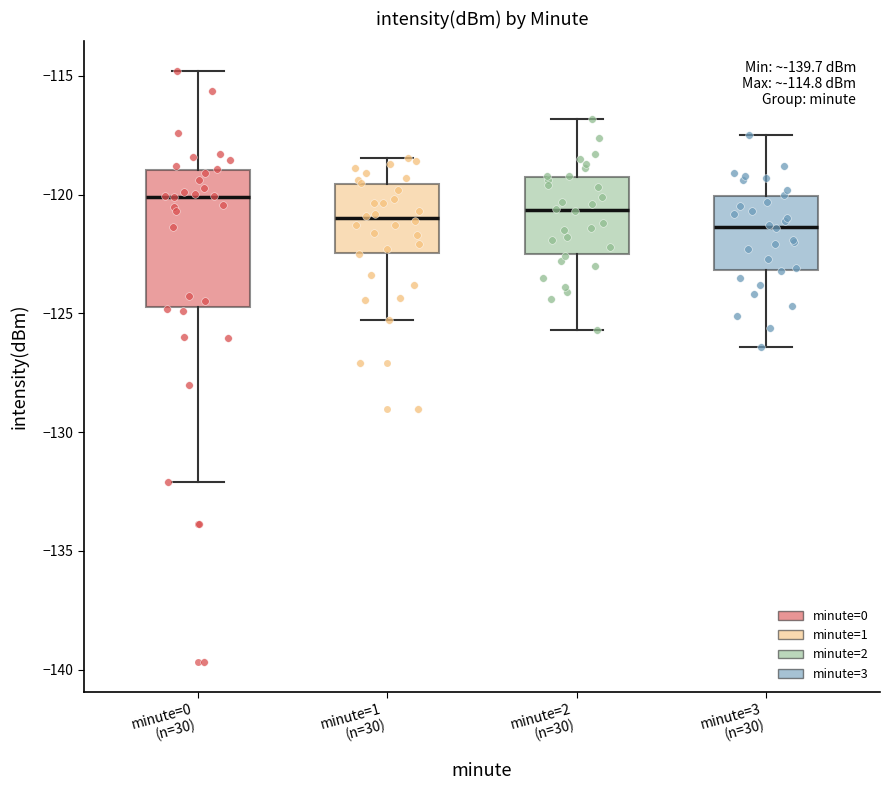

Which box has the highest median line?

minute=0 (n=30)